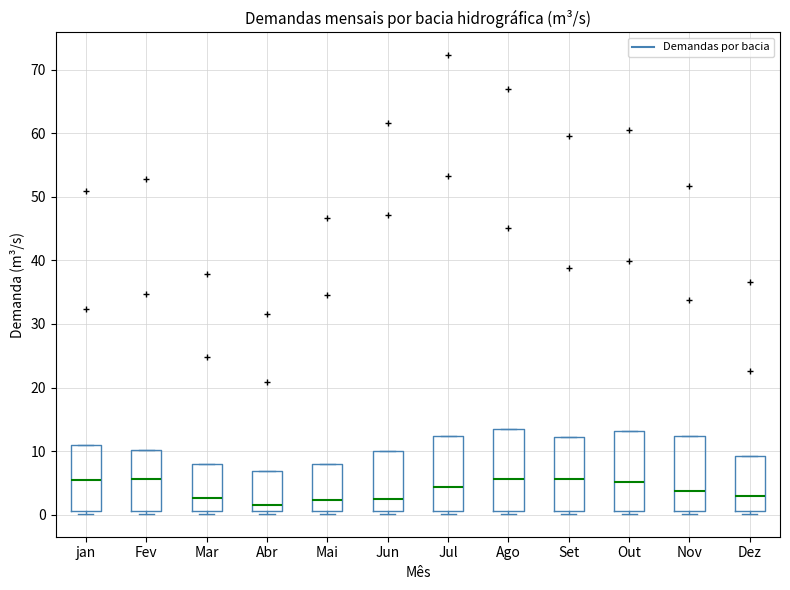

Reading left to right, read every box against the y-axis: the position of its median line, the range the box covers, and the ends of its whiskers. The values are not printed on the chart, so give them approximately, as read against the axis.

jan: median 5, box 1 to 11, whiskers 0 to 11
Fev: median 6, box 1 to 10, whiskers 0 to 10
Mar: median 3, box 1 to 8, whiskers 0 to 8
Abr: median 2, box 1 to 7, whiskers 0 to 7
Mai: median 2, box 1 to 8, whiskers 0 to 8
Jun: median 2, box 1 to 10, whiskers 0 to 10
Jul: median 4, box 1 to 12, whiskers 0 to 12
Ago: median 6, box 1 to 13, whiskers 0 to 13
Set: median 6, box 1 to 12, whiskers 0 to 12
Out: median 5, box 1 to 13, whiskers 0 to 13
Nov: median 4, box 1 to 12, whiskers 0 to 12
Dez: median 3, box 1 to 9, whiskers 0 to 9